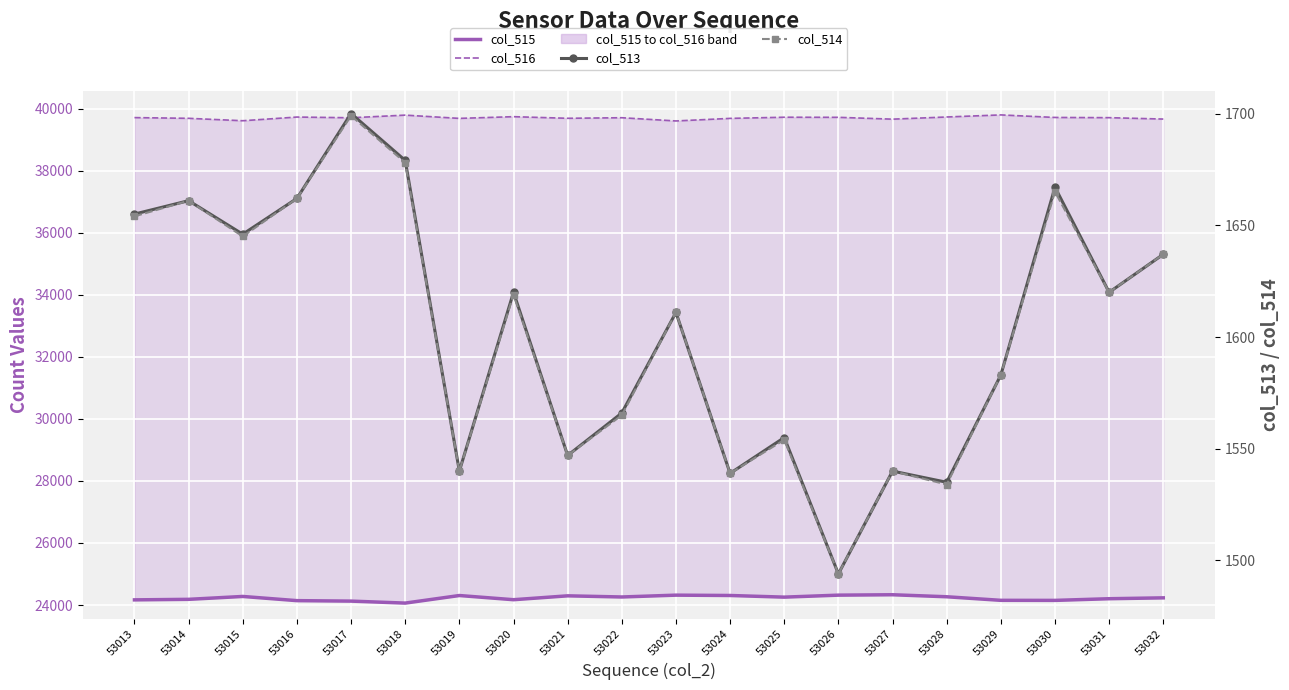

At 53024, list the series in order from largest to smallest.

col_516, col_515, col_513, col_514